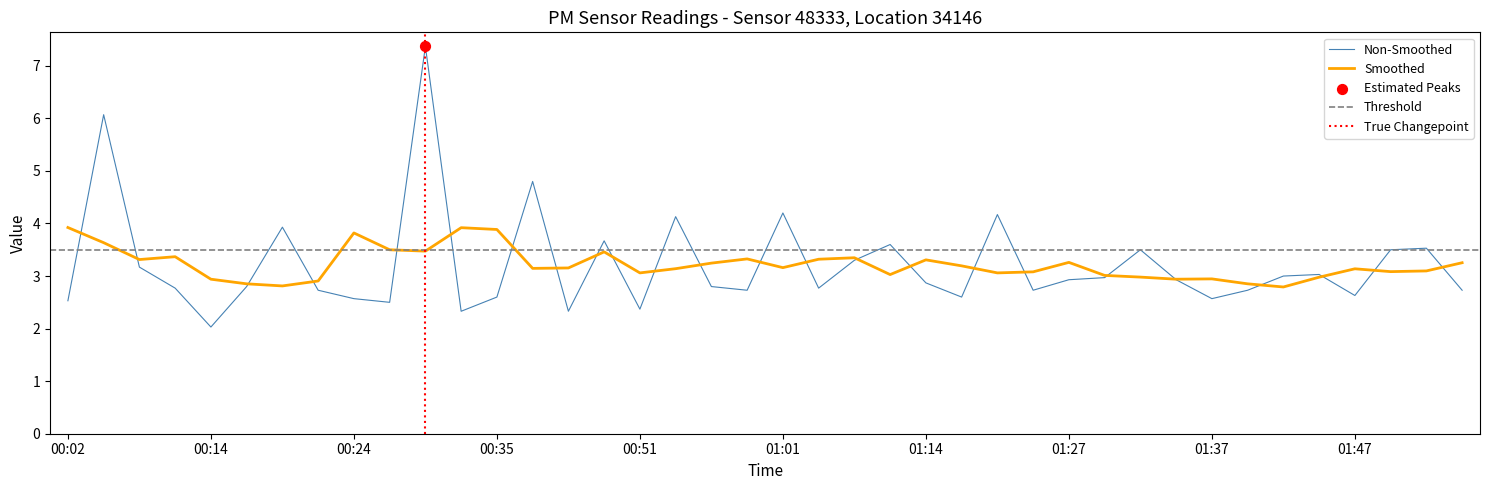

Approximately how many times larger is the value at 22 compared to 14?

1.4